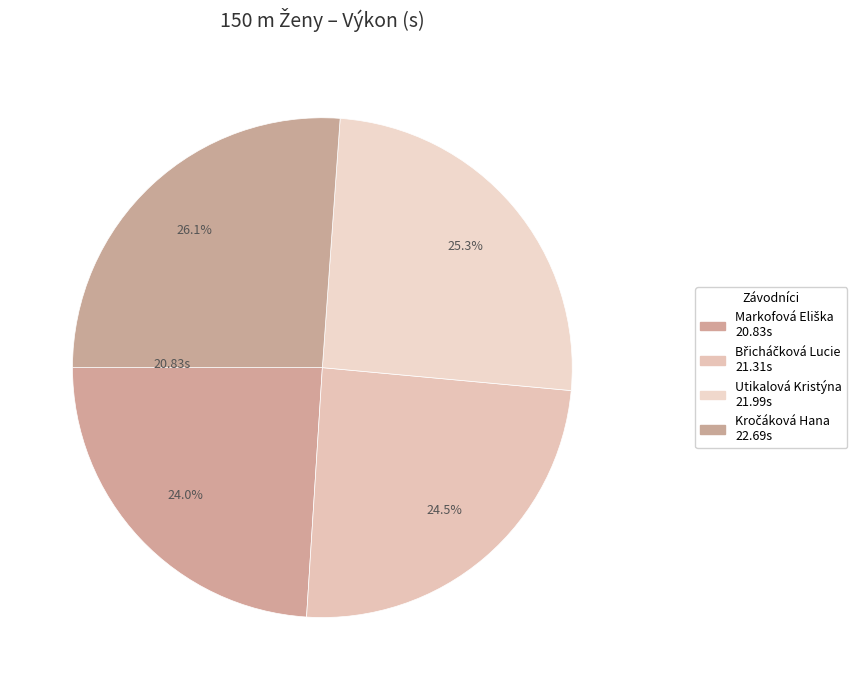

Do Břicháčková Lucie and Kročáková Hana together represent more than half of the pie?

Yes